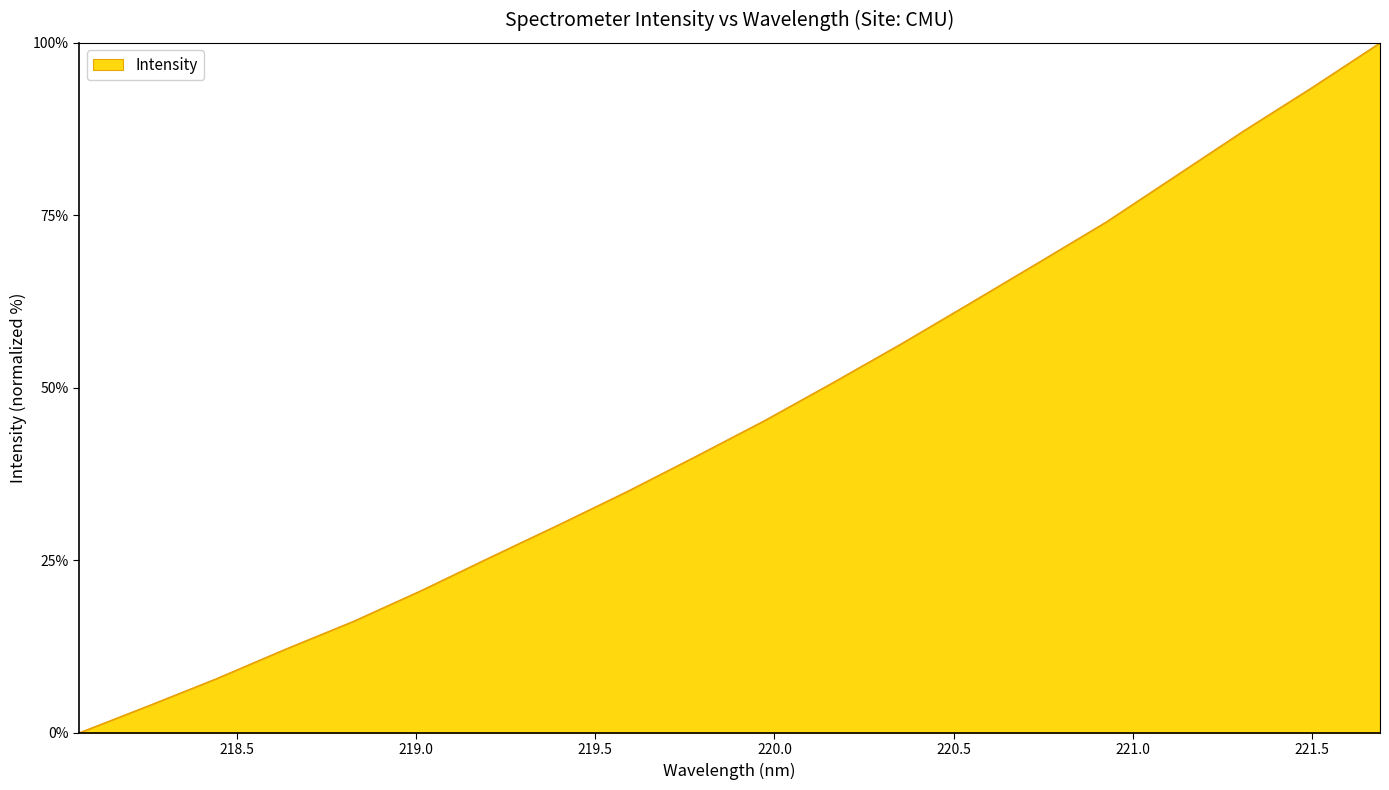

What is the greatest value displayed?

100.0